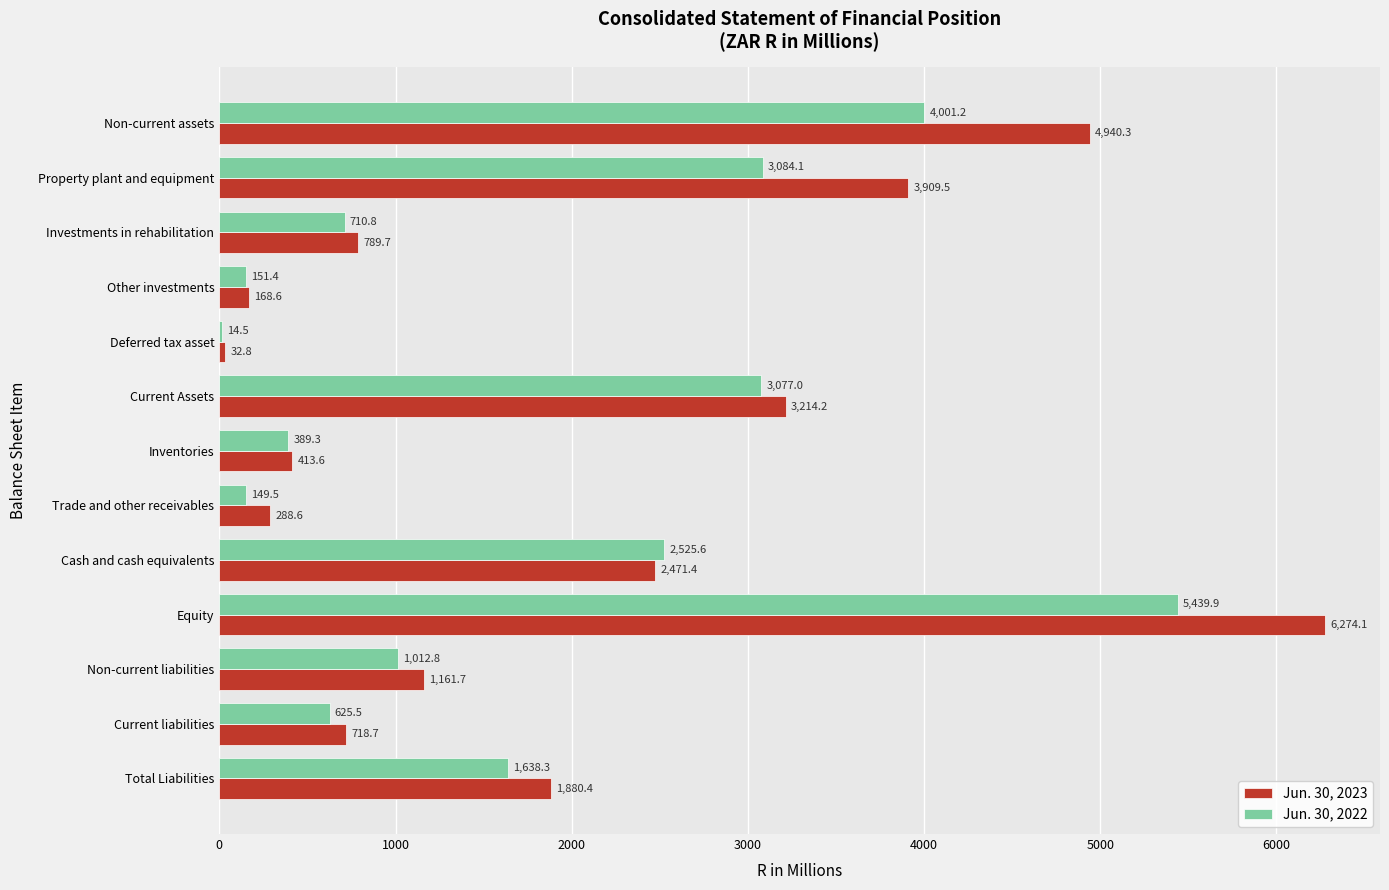

Which series has the largest range (max minus min)?

Jun. 30, 2023